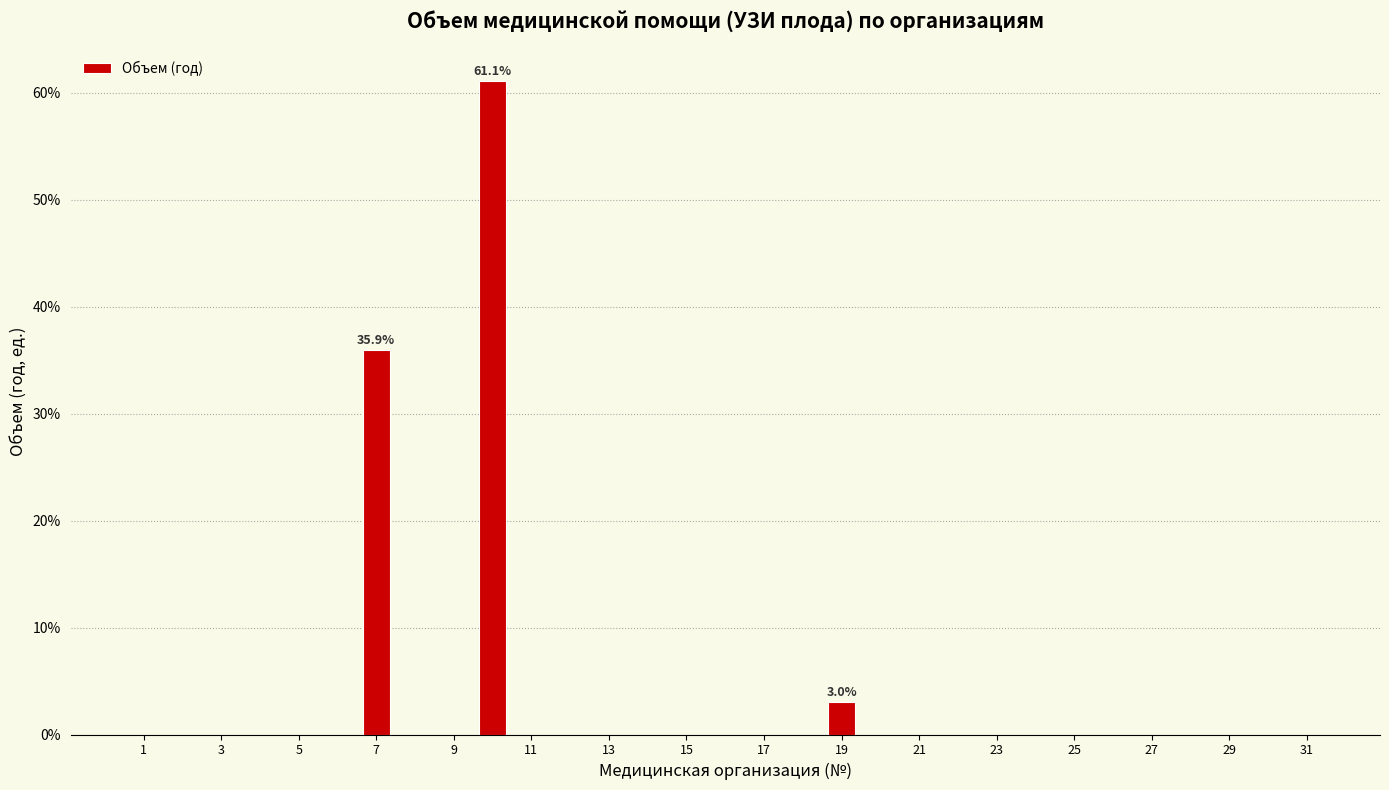

Over which range of the x-axis is the bar tallest?

9.5 to 10.5